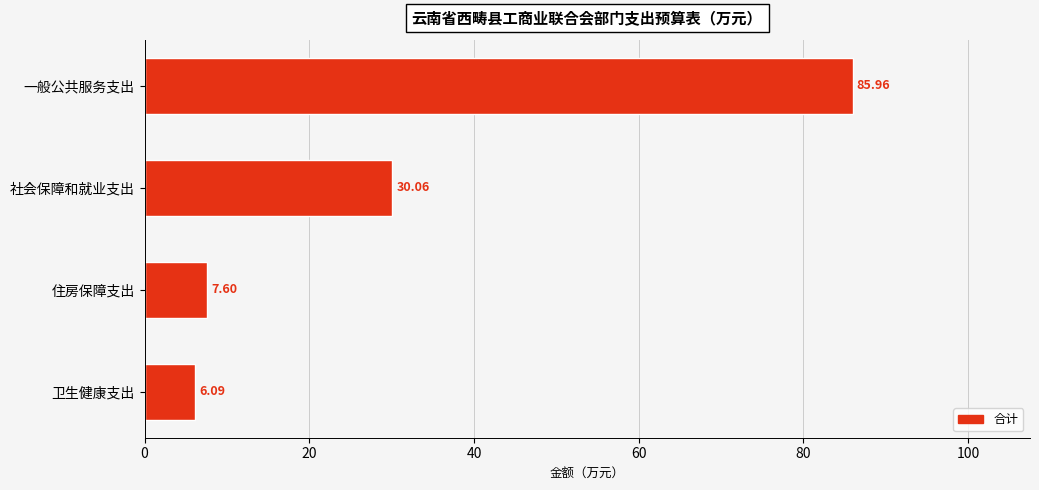

What is the average value?

32.4